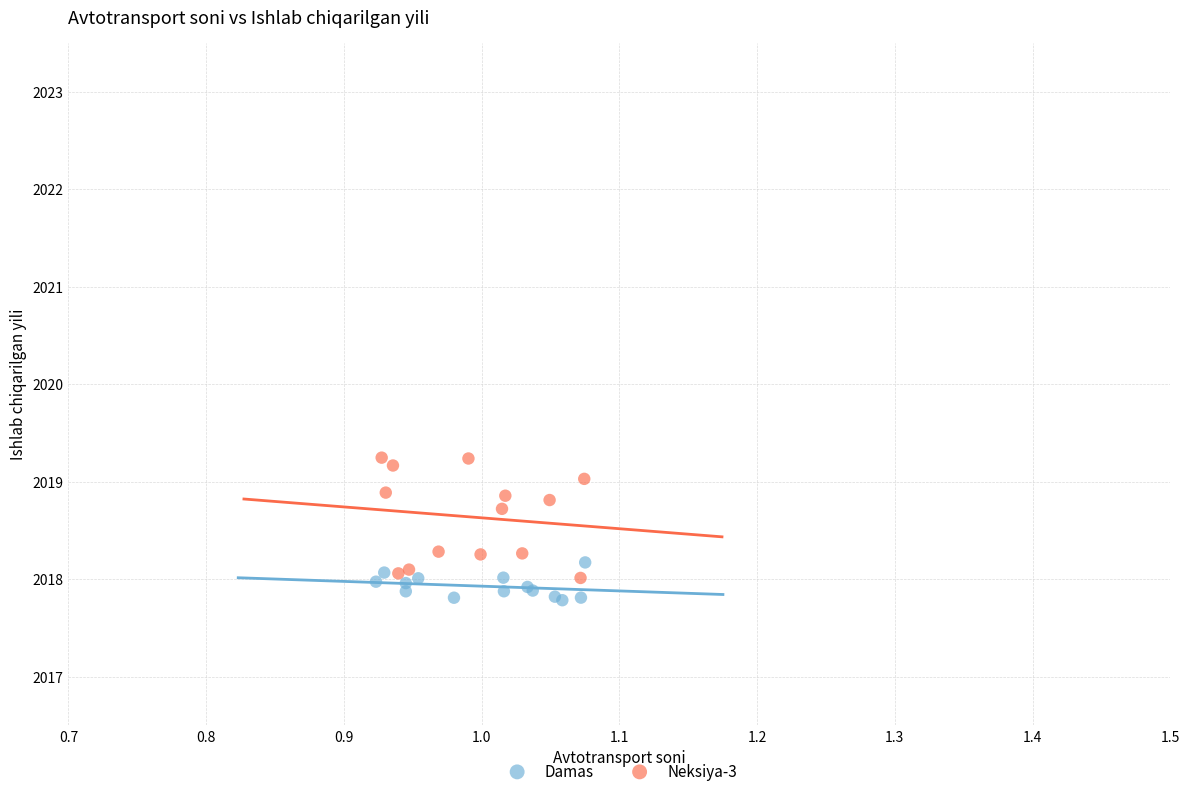

Which series has the largest Y range (max minus min)?

Neksiya-3